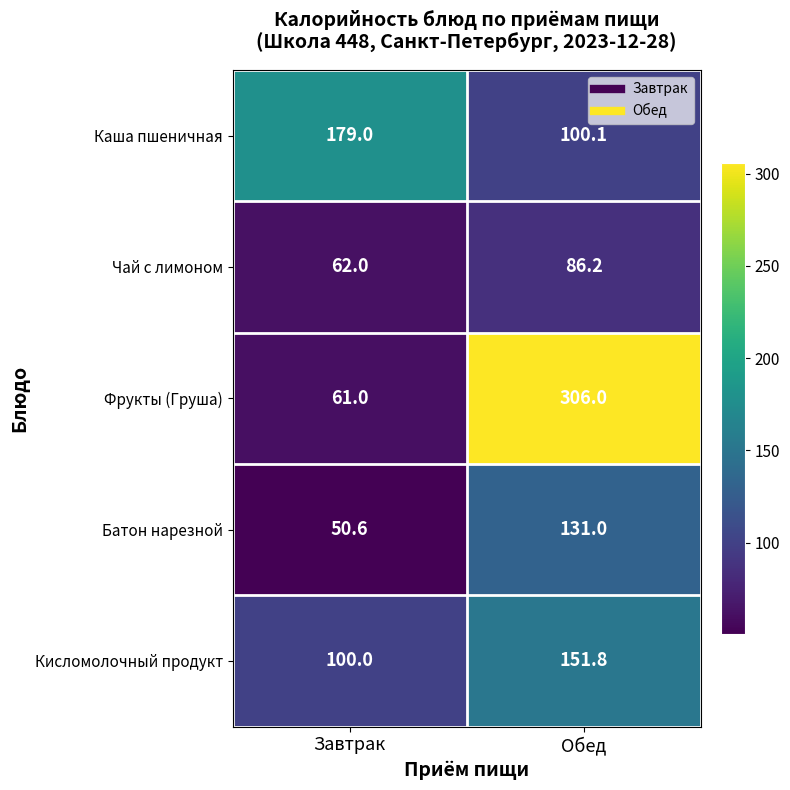

What is the maximum value shown in the chart?

306.0